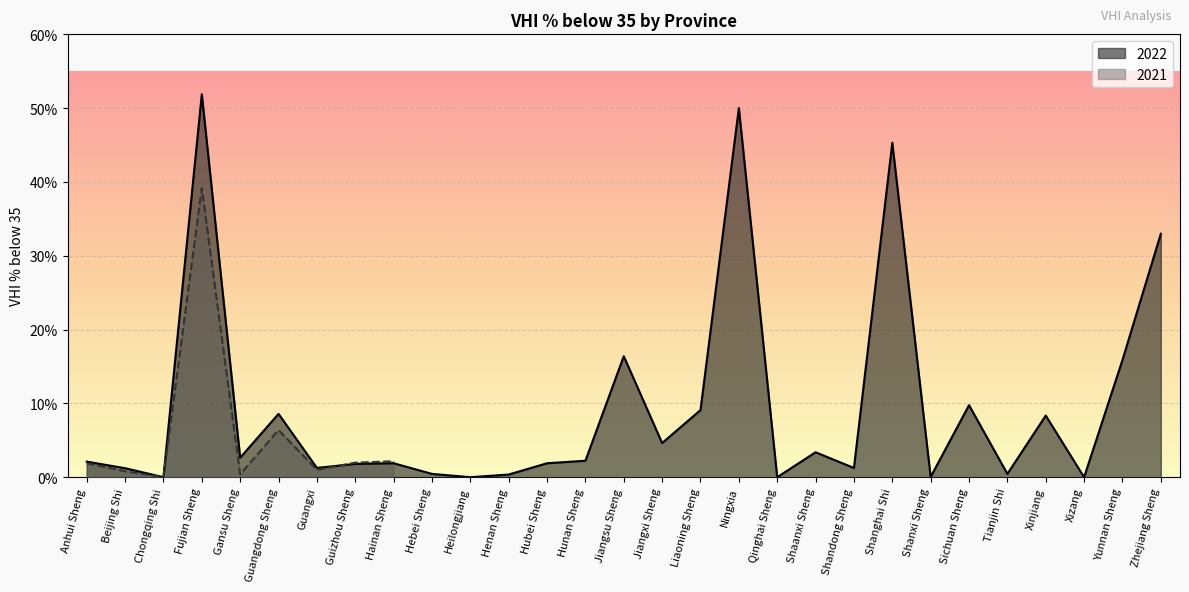

At which category does the chart reach its peak across all series?

Fujian Sheng